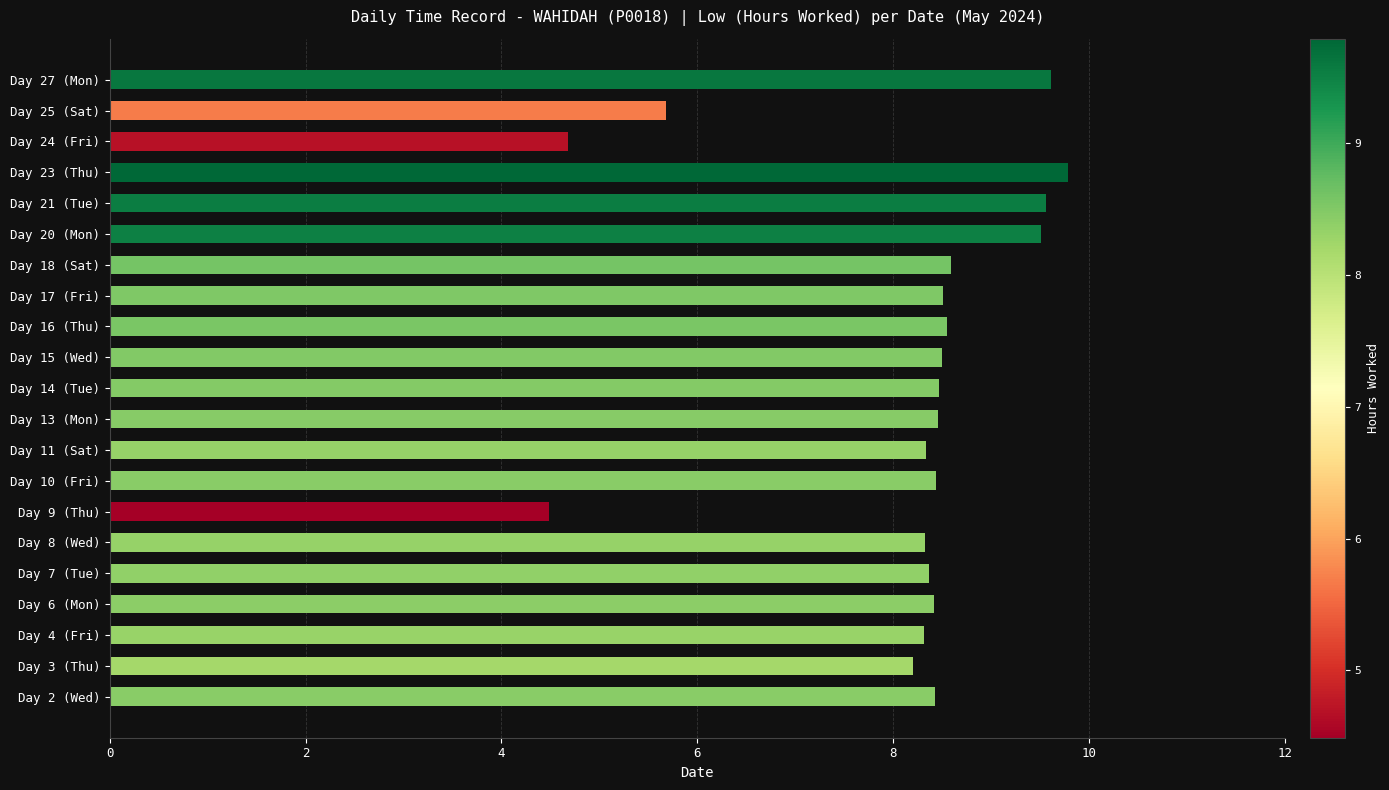

What is the ratio of the value at Day 6 (Mon) to the value at Day 10 (Fri)?

1.0